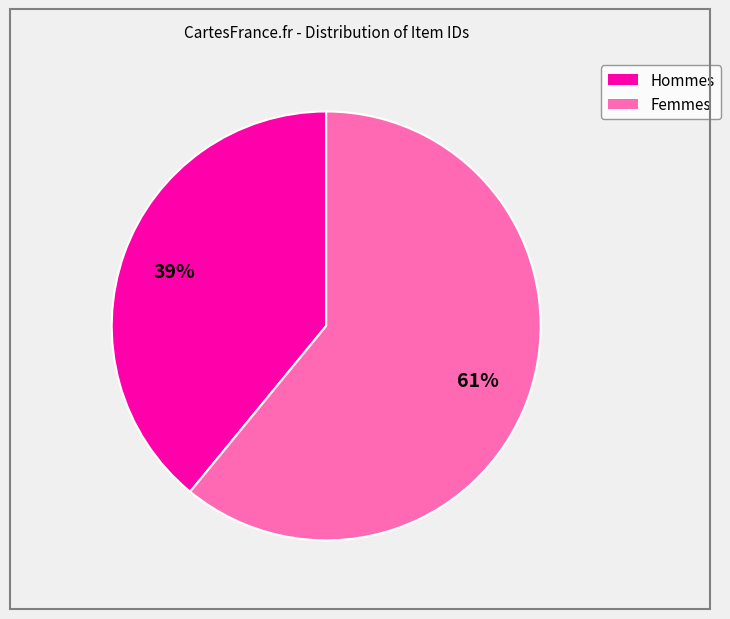

Is there any slice that represents more than half of the pie?

Yes